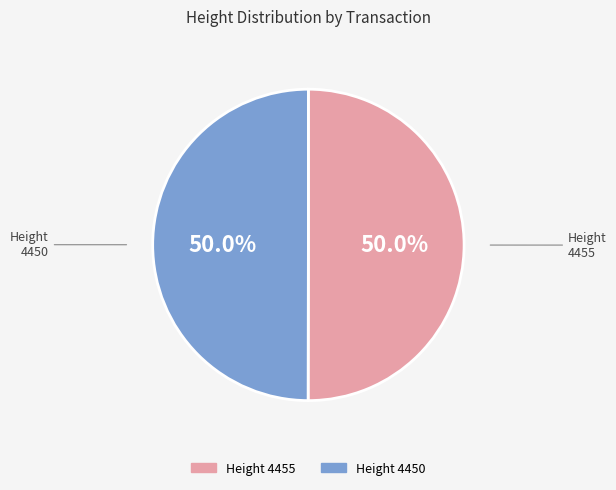

How many segments does this pie chart have?

2